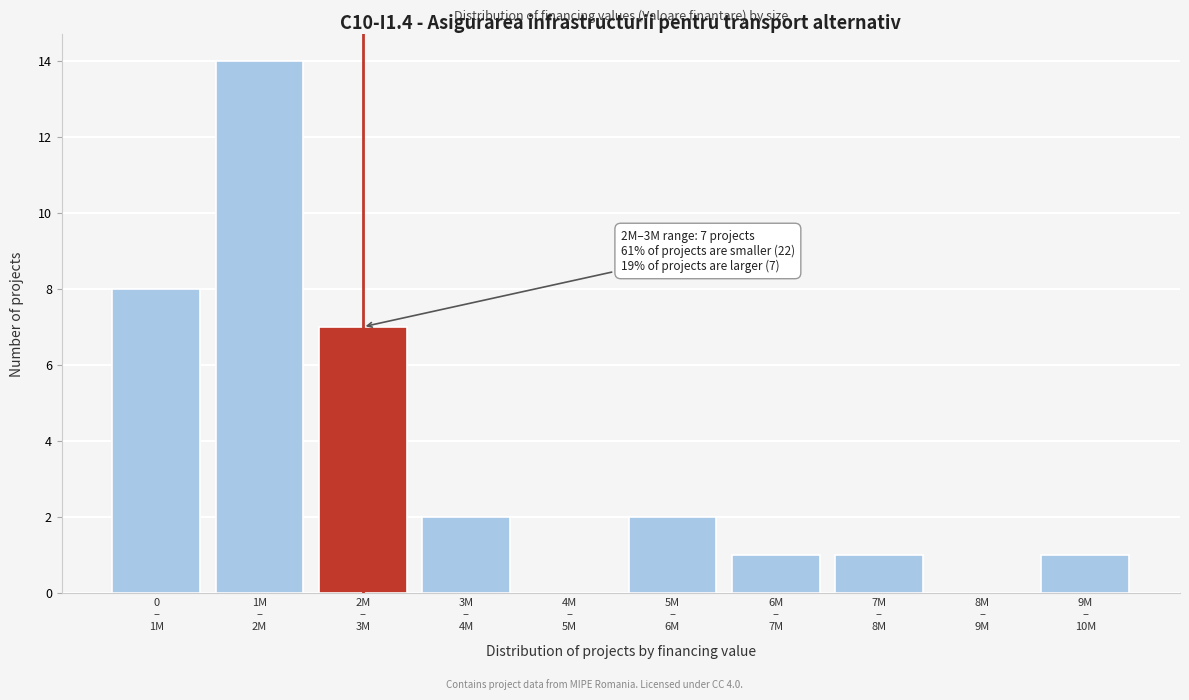

What is the sum of all values?

36